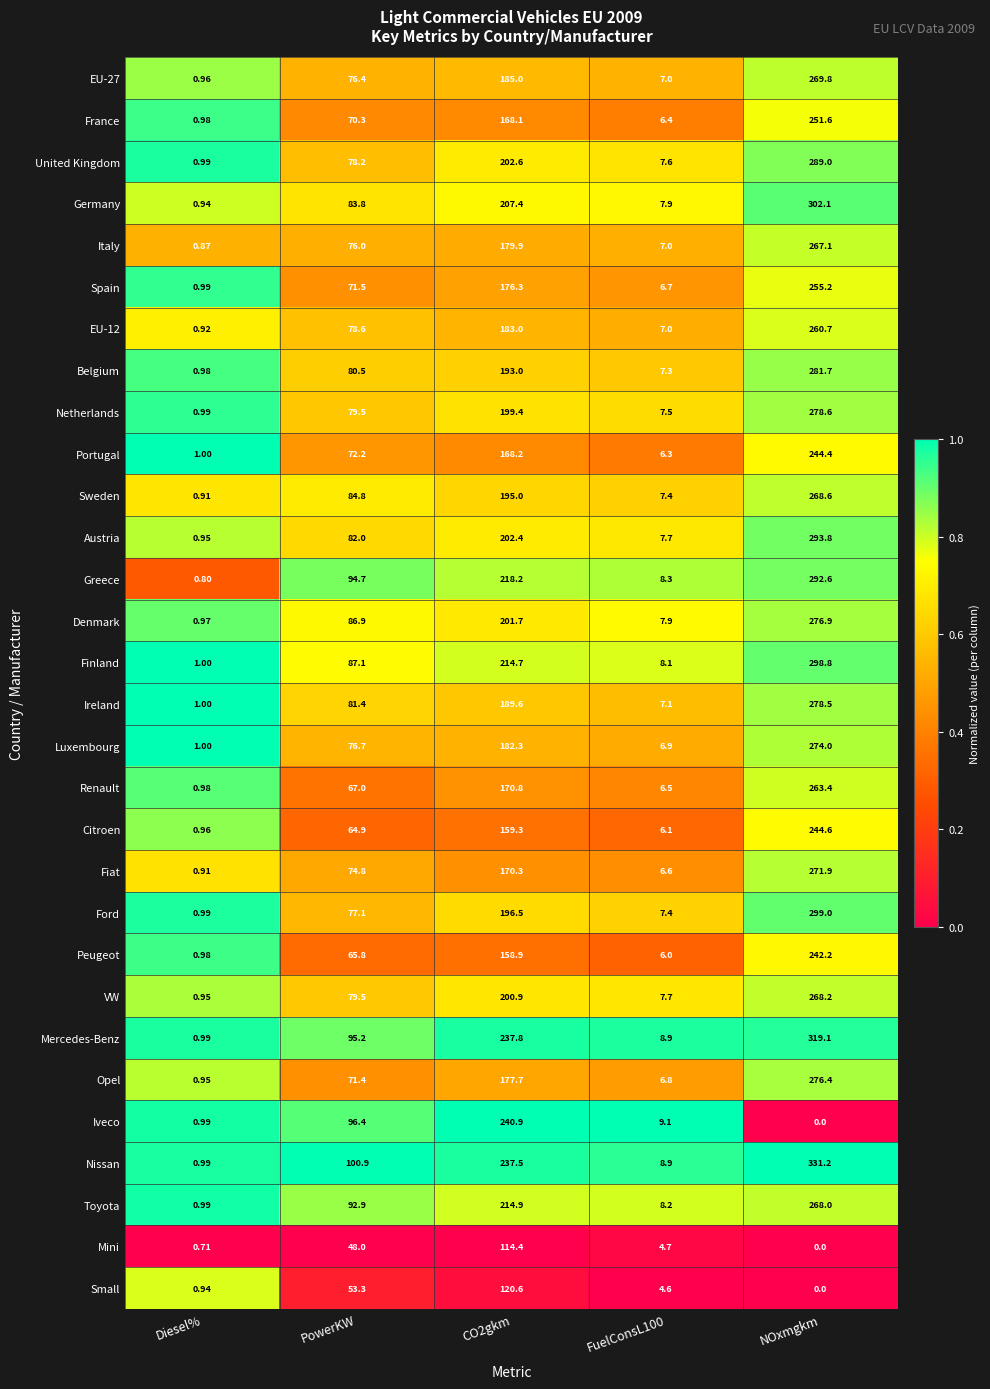

Is the value of Italy at FuelConsL100 greater than the value of Belgium at PowerKW?

No